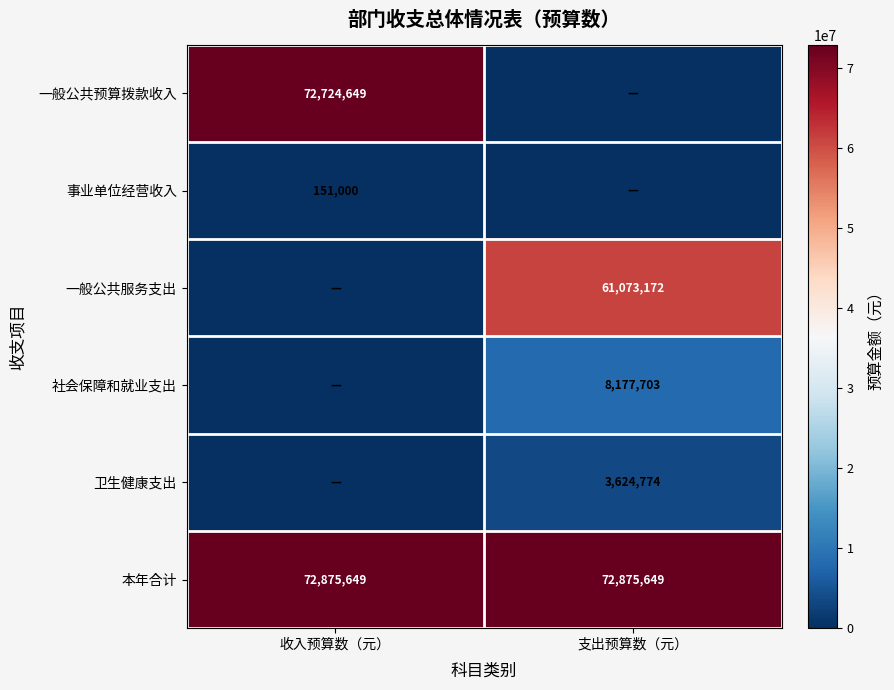

The value of 社会保障和就业支出 at 支出预算数（元） is 8177703. True or false?

True